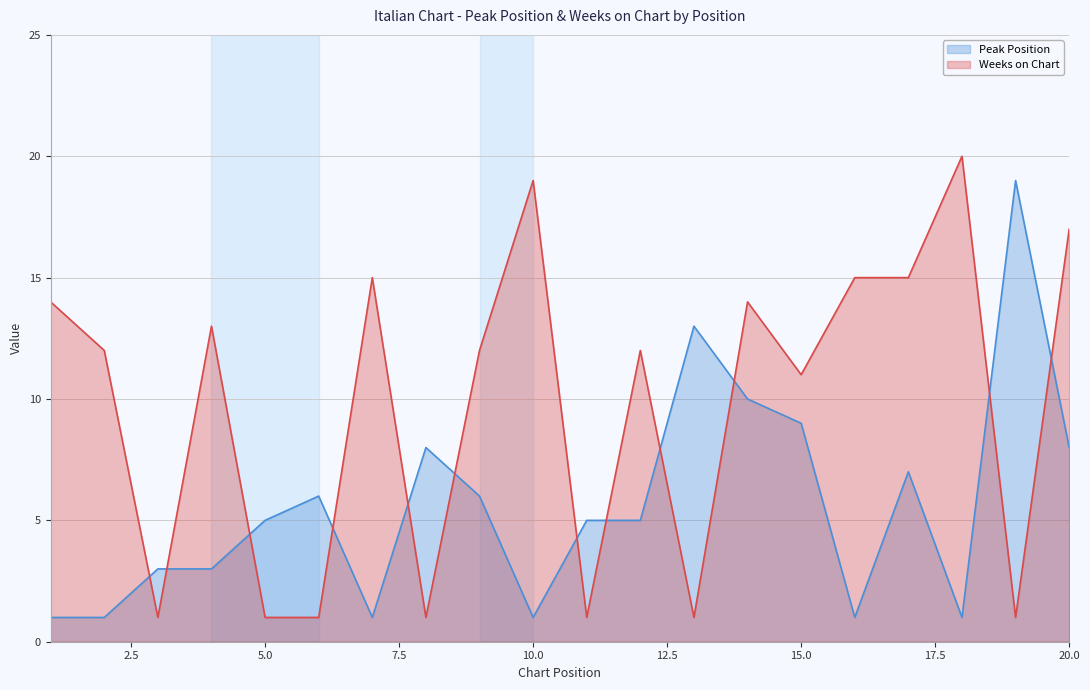

Reading left to right, what are all the values shown in this chart?

Peak Position: 1	1	3	3	5	6	1	8	6	1	5	5	13	10	9	1	7	1	19	8
Weeks on Chart: 14	12	1	13	1	1	15	1	12	19	1	12	1	14	11	15	15	20	1	17